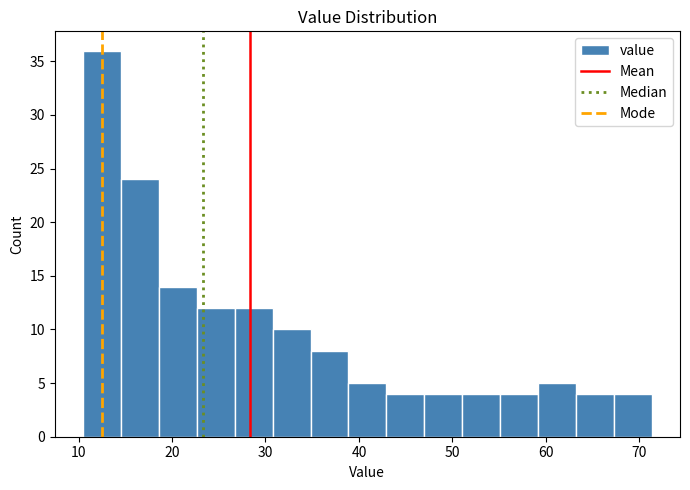

Reading left to right, list every bar in this chart as the range it spans on the x-axis followed by its height. Neither the bar edges nor the heights are printed on the chart, so give them approximately, as read against the axes.

11 to 15: 36
15 to 19: 24
19 to 23: 14
23 to 27: 12
27 to 31: 12
31 to 35: 10
35 to 39: 8
39 to 43: 5
43 to 47: 4
47 to 51: 4
51 to 55: 4
55 to 59: 4
59 to 63: 5
63 to 67: 4
67 to 71: 4